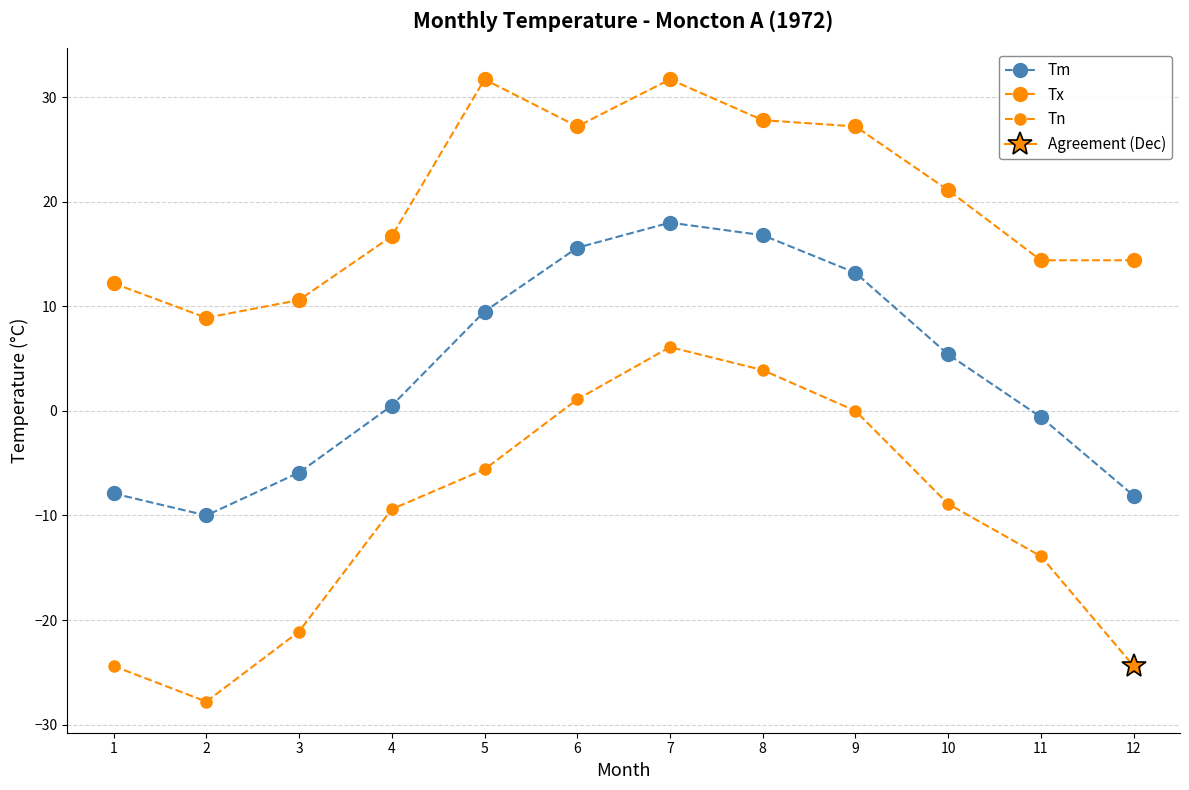

At which label does Tm reach its peak?

7